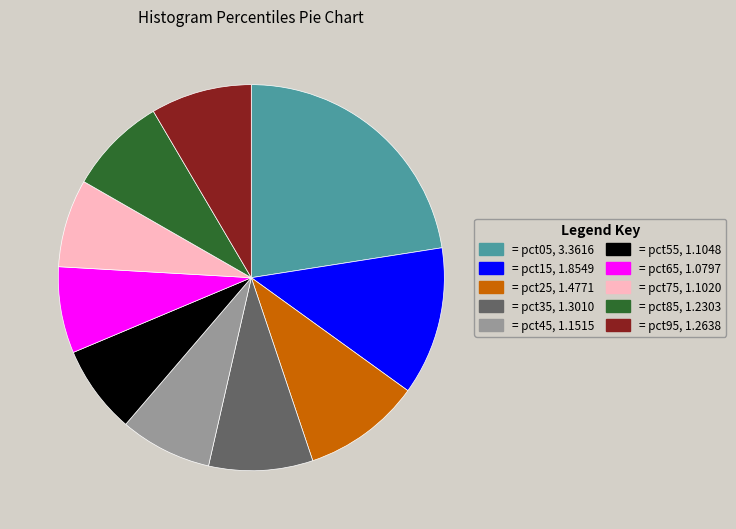

Does any single category account for the majority?

No